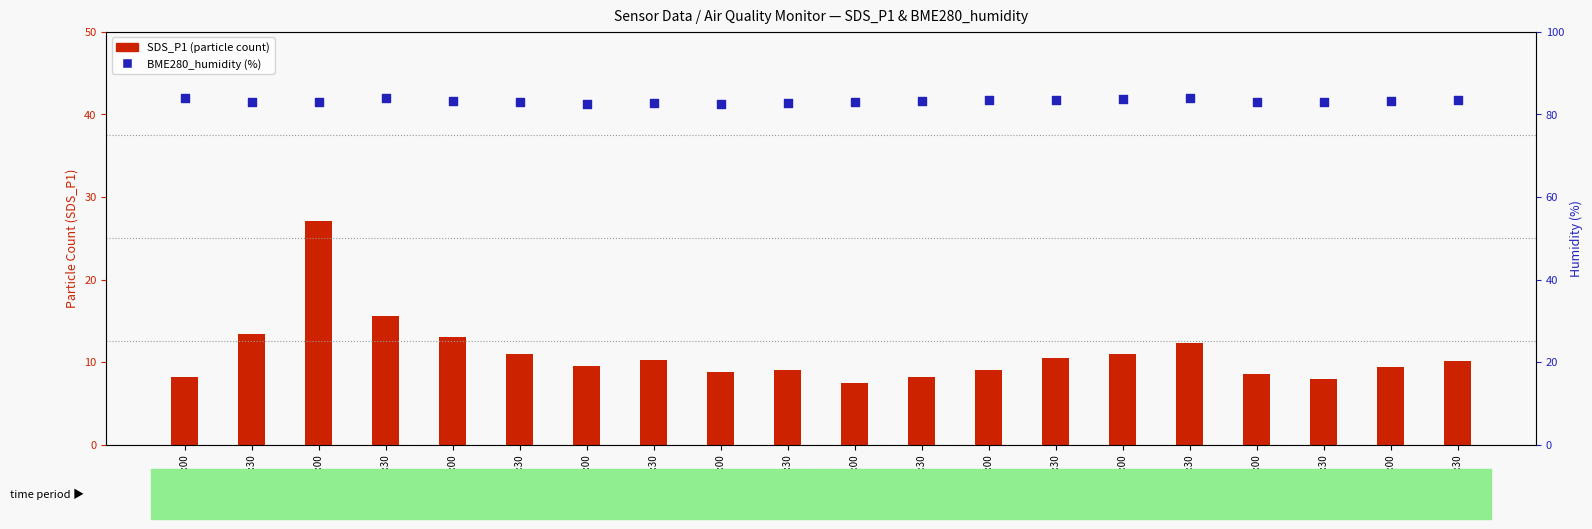

Is the value of SDS_P1 (particle count) at 06:30 greater than the value of BME280_humidity (%) at 03:30?

No